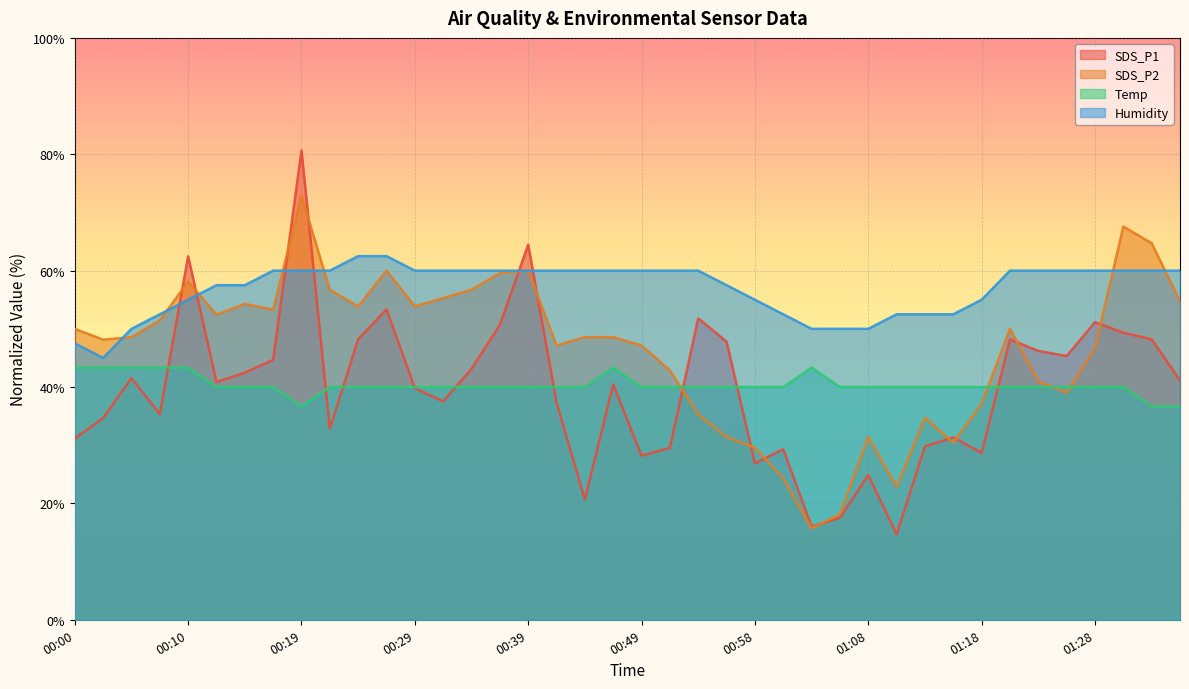

What is the total value across all series at 01:18?

160.8